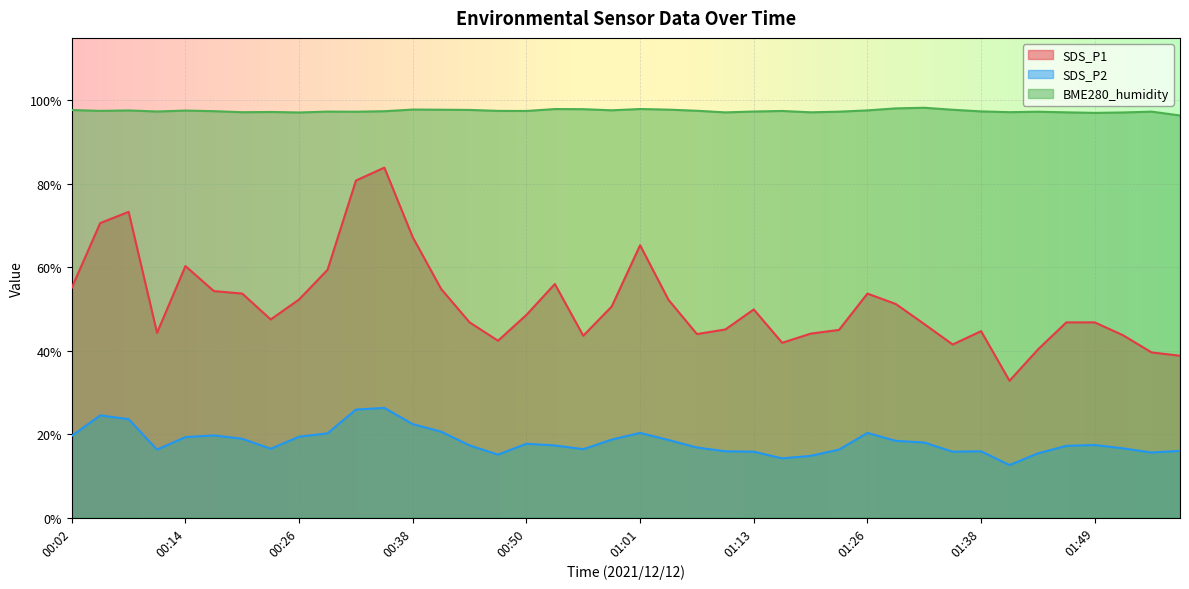

List the series in order of their peak value, highest first.

BME280_humidity, SDS_P1, SDS_P2